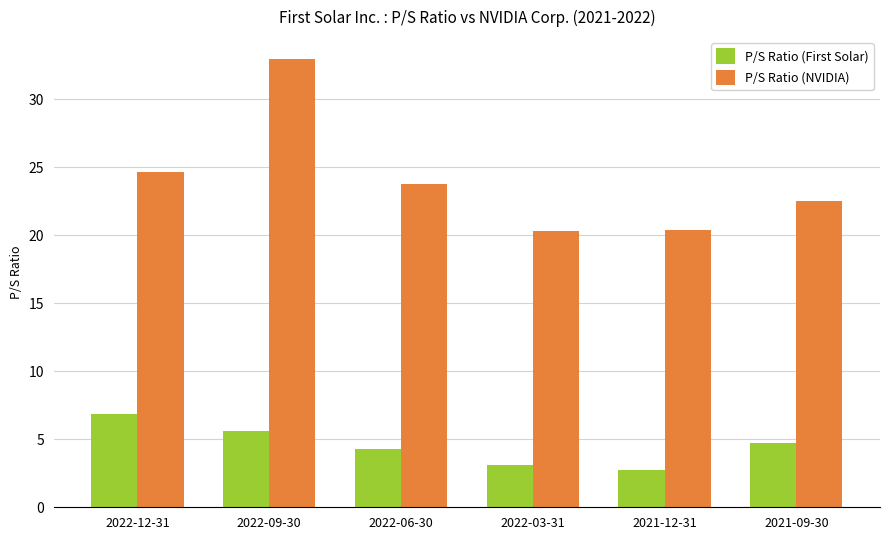

At how many categories does at least one series exceed 16?

6